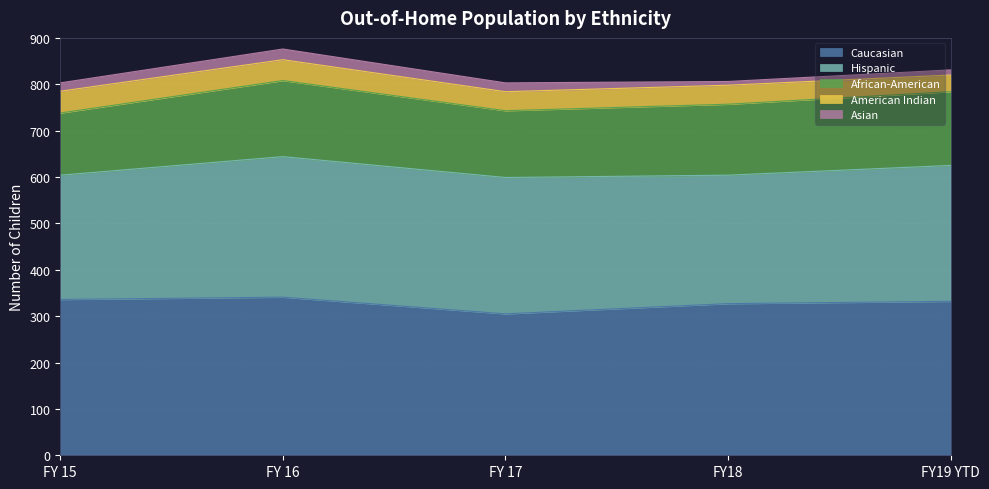

What is the value of the Caucasian point at the 2nd from the left?

341